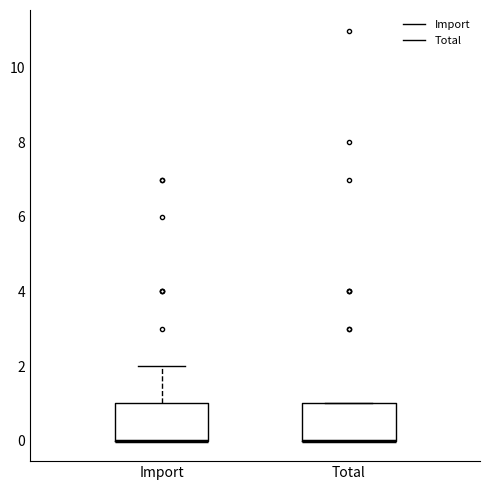

Where is the upper edge of the box for Total on the y-axis? The values are not printed on the chart, so give them approximately, as read against the axis.

1